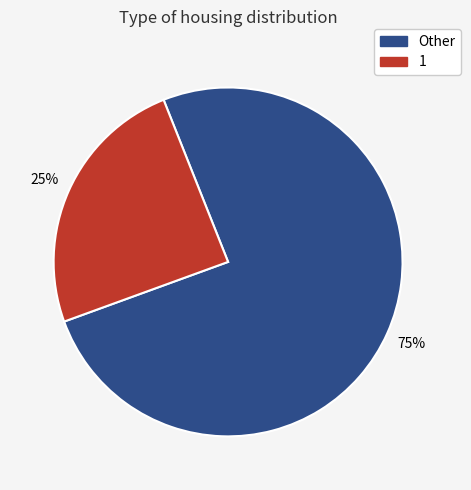

To the nearest percent, what is the average slice percentage?

50%